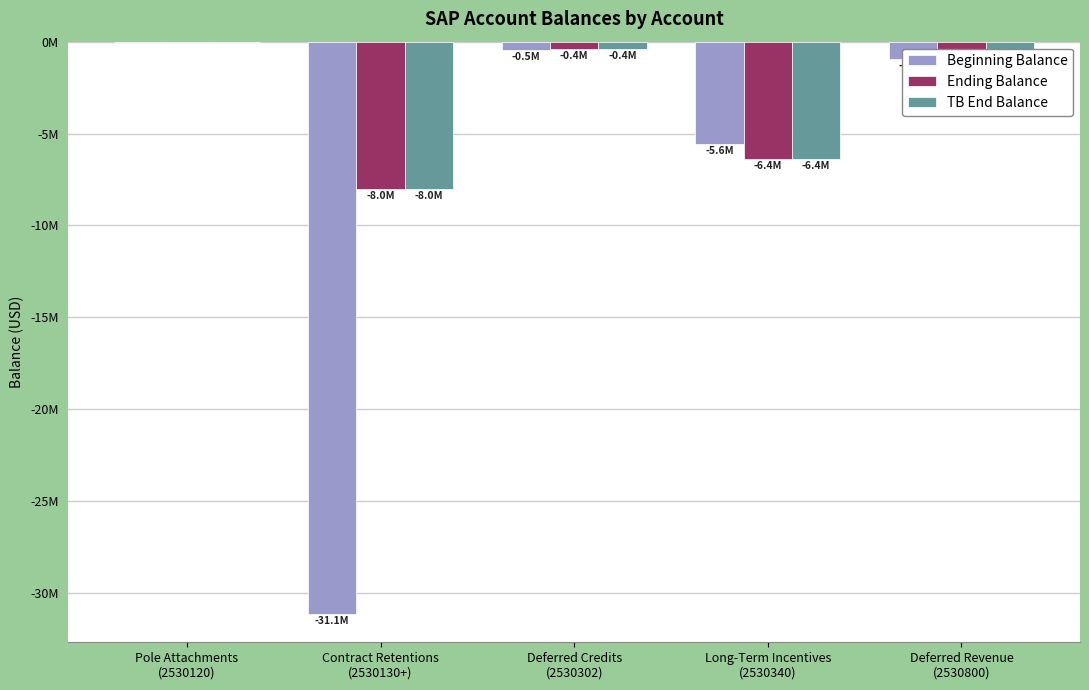

Which category has the lowest value across all series?

Contract Retentions
(2530130+)